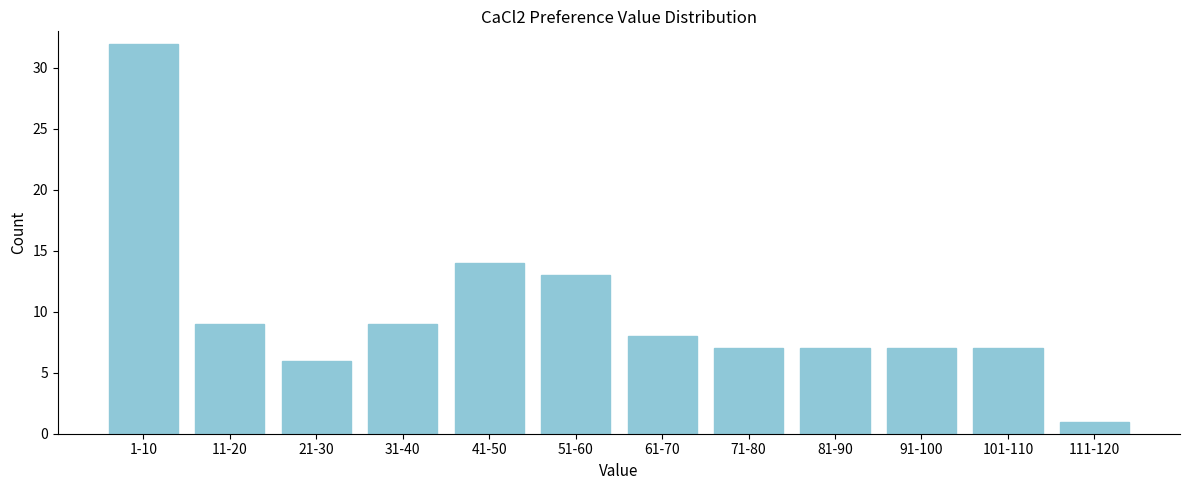

Reading left to right, transcribe all the data shown in this chart.

1-10=32	11-20=9	21-30=6	31-40=9	41-50=14	51-60=13	61-70=8	71-80=7	81-90=7	91-100=7	101-110=7	111-120=1